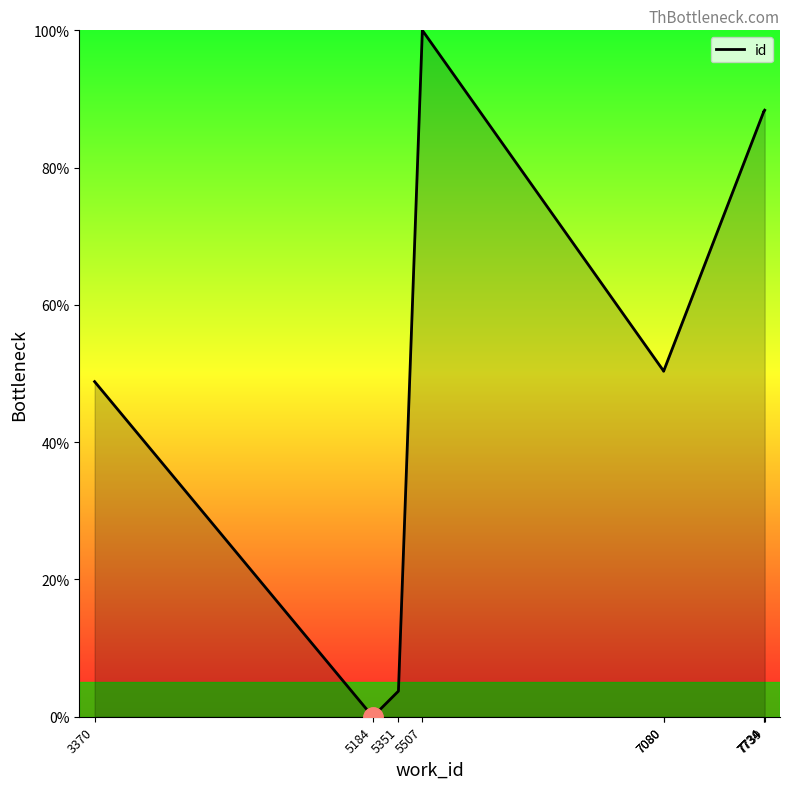

What is the difference between the maximum and minimum values?

100.0